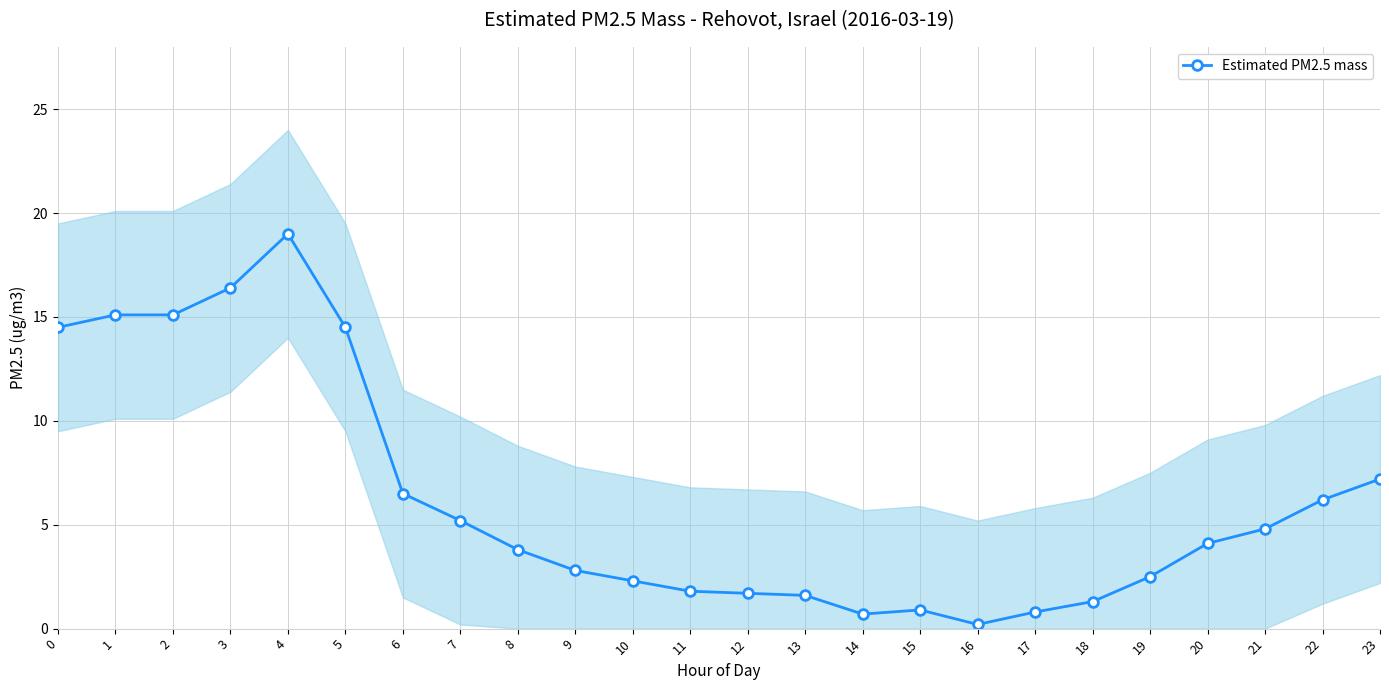

Which category has the highest value across all series?

4